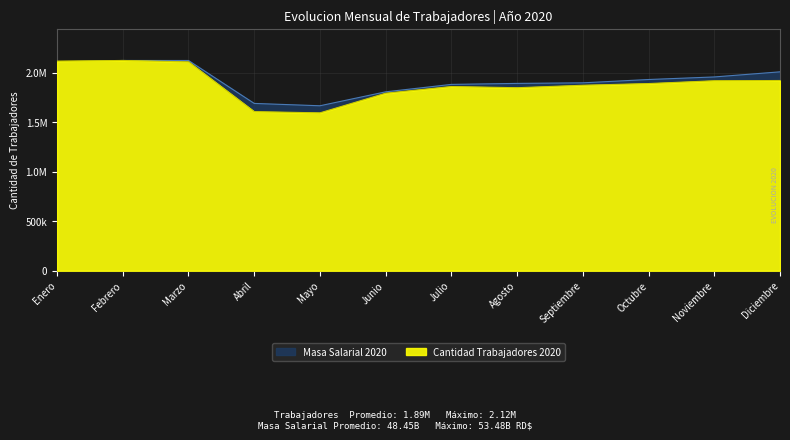

What is the label of the 1st point from the left?

Enero